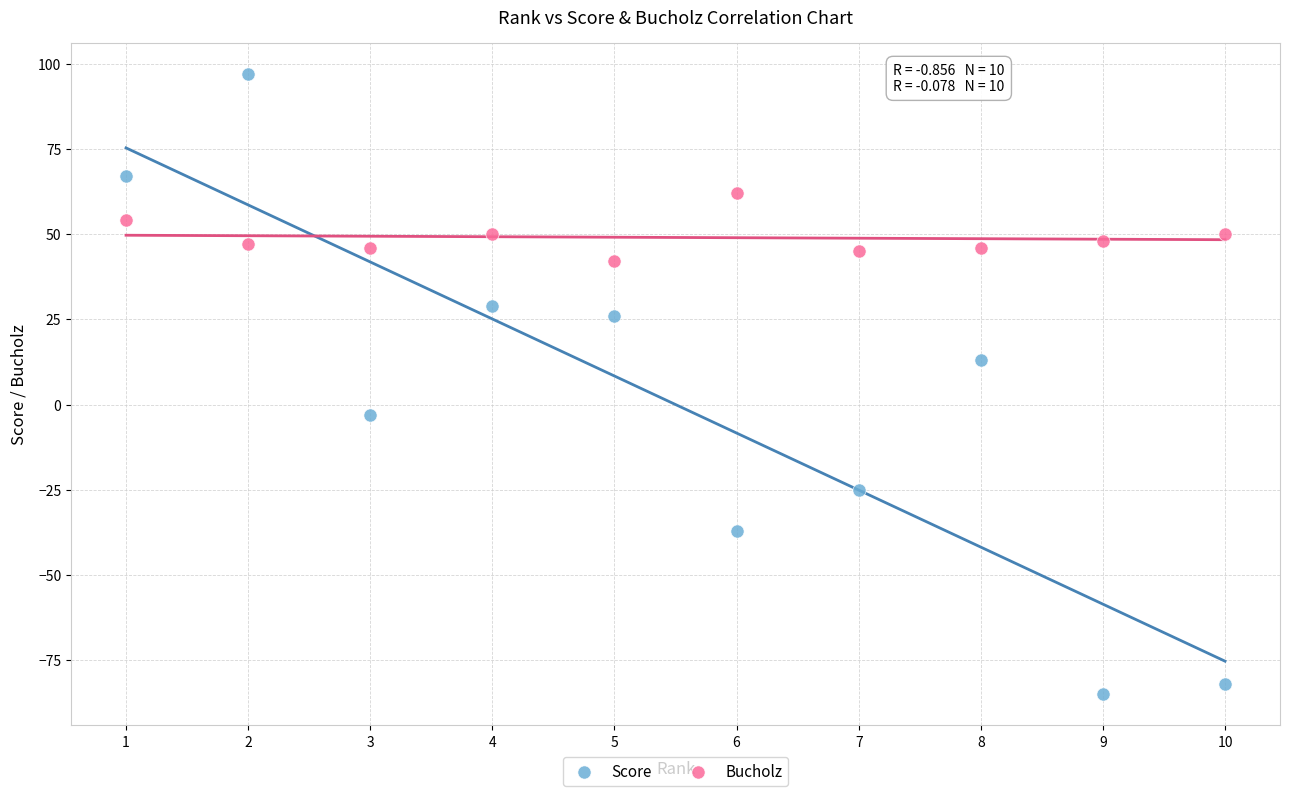

Which series contains the highest Y value?

Score